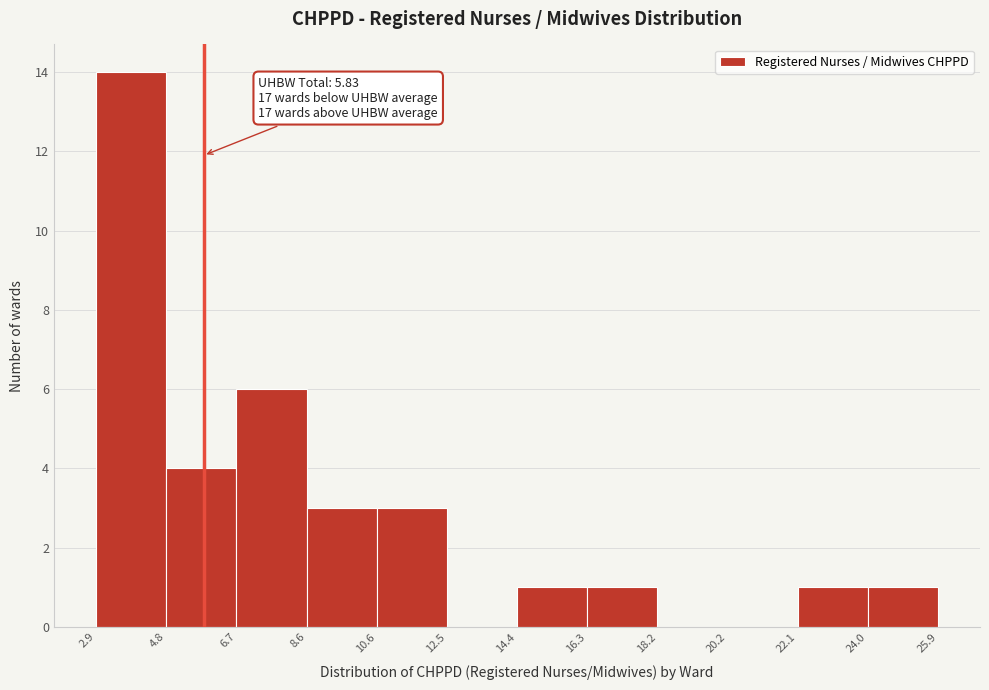

Which range on the x-axis has the tallest bar?

2.9 to 4.8